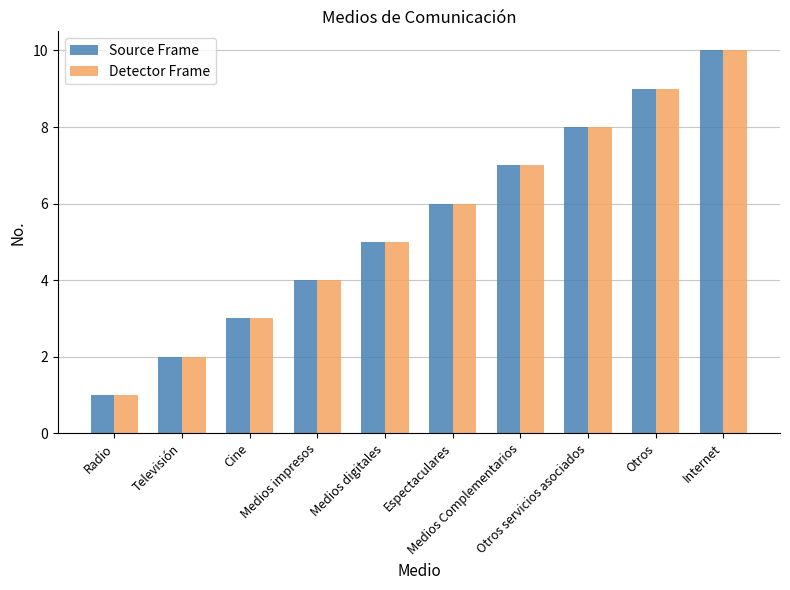

How many groups of bars are there?

10